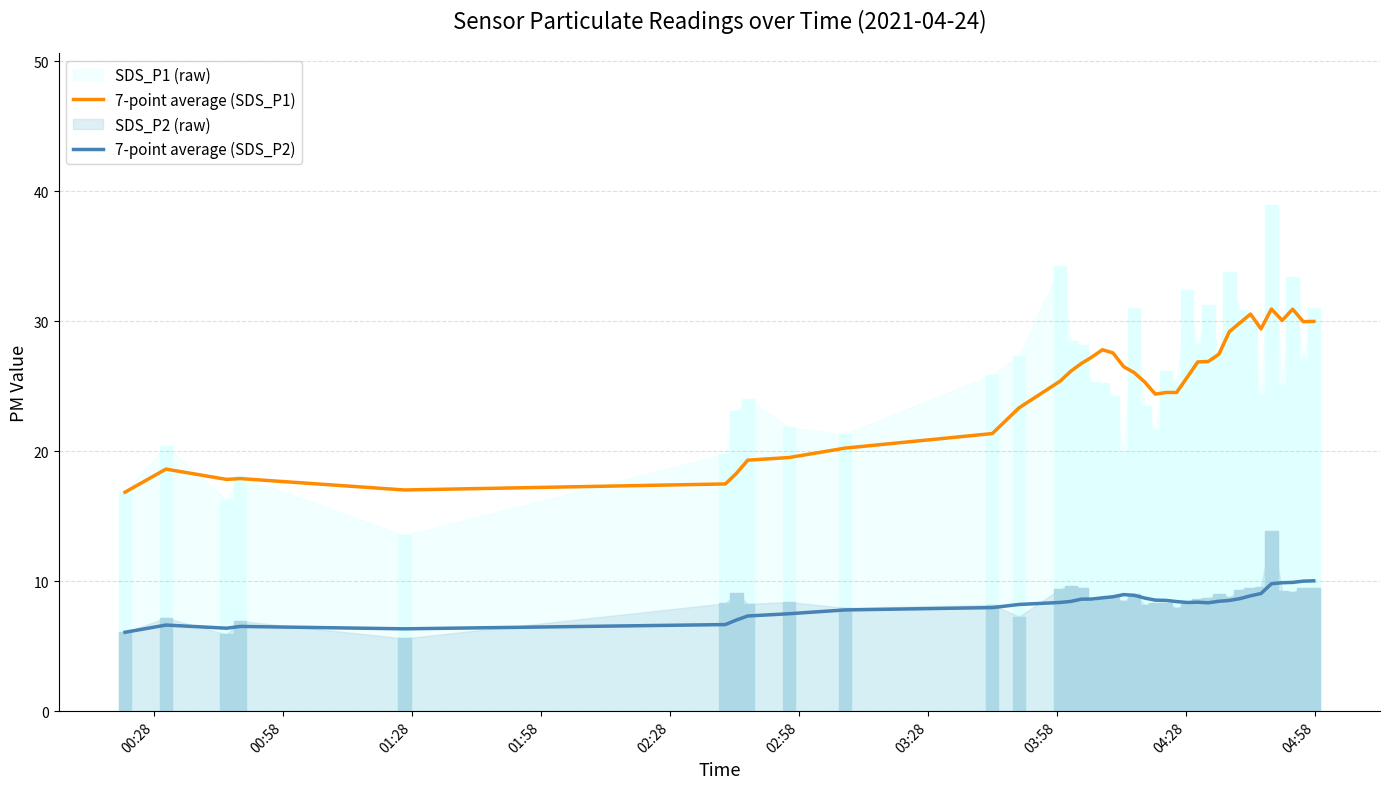

True or false: 7-point average (SDS_P2) and 7-point average (SDS_P1) intersect in this chart.

False